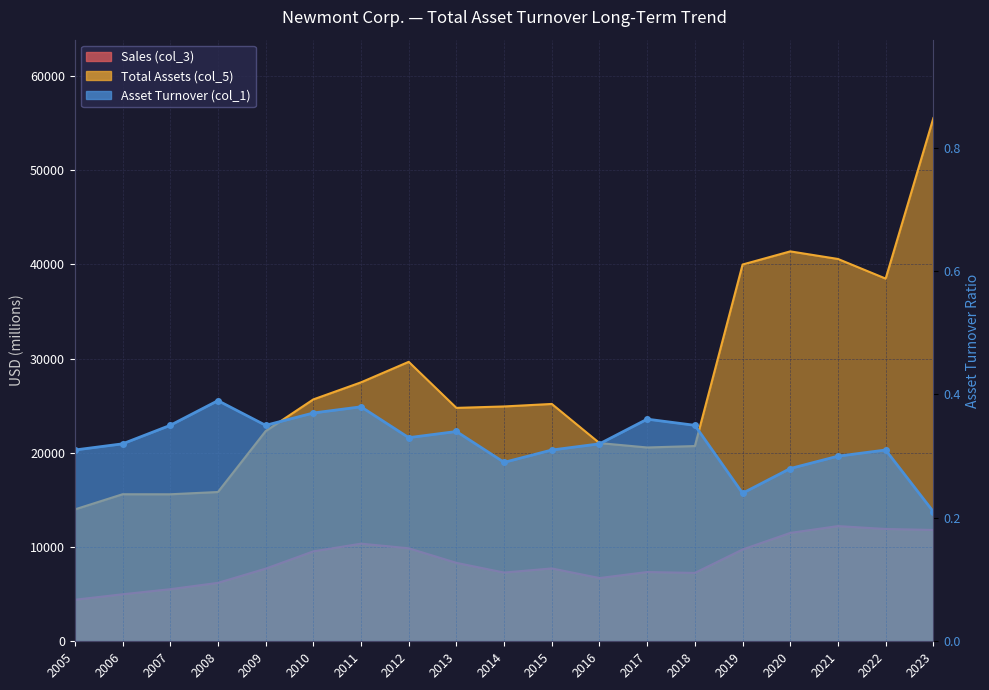

True or false: Total Assets (col_5) and Sales (col_3) intersect in this chart.

False